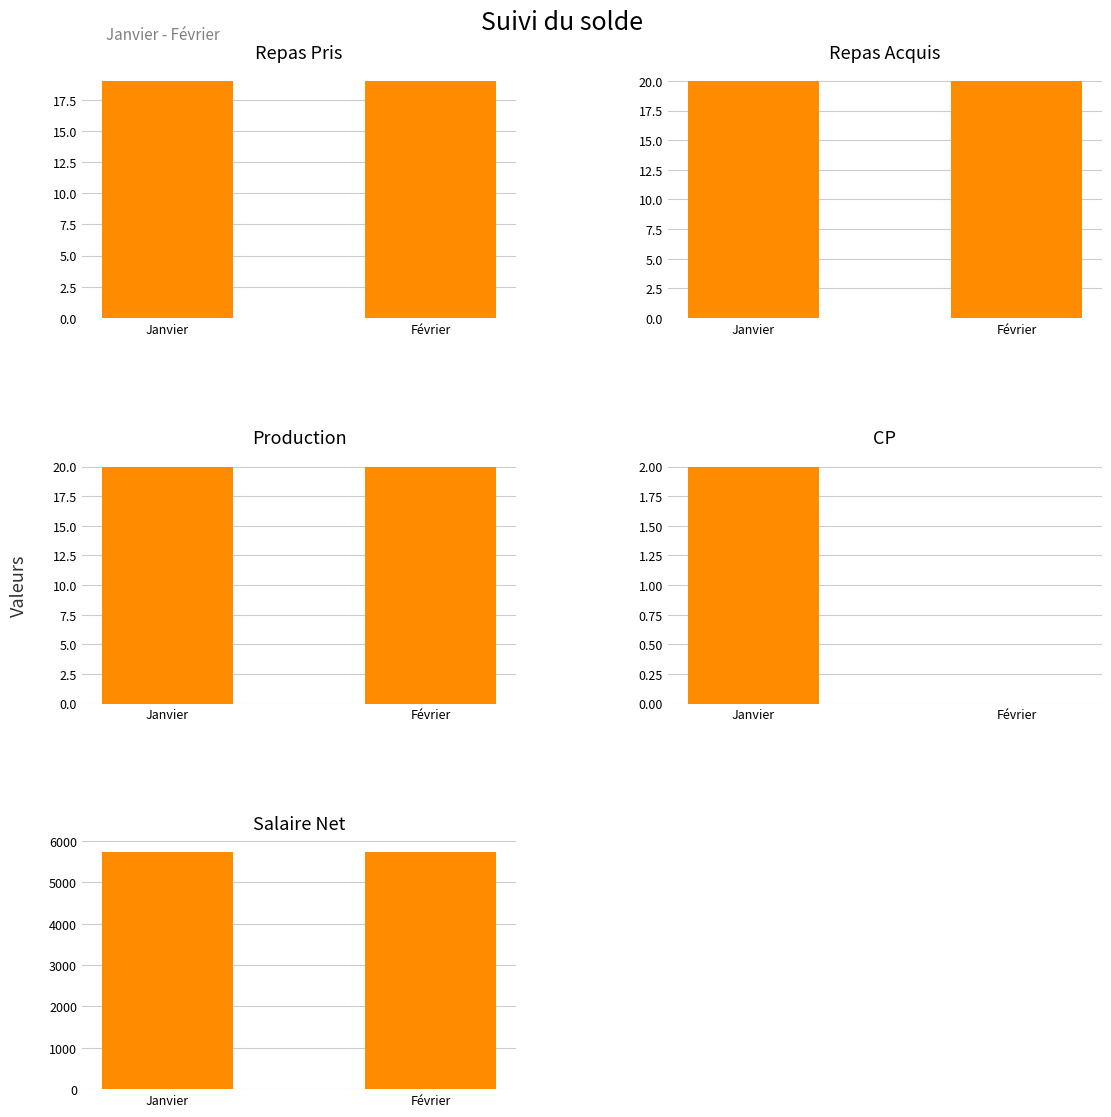

How many groups of bars are there?

2